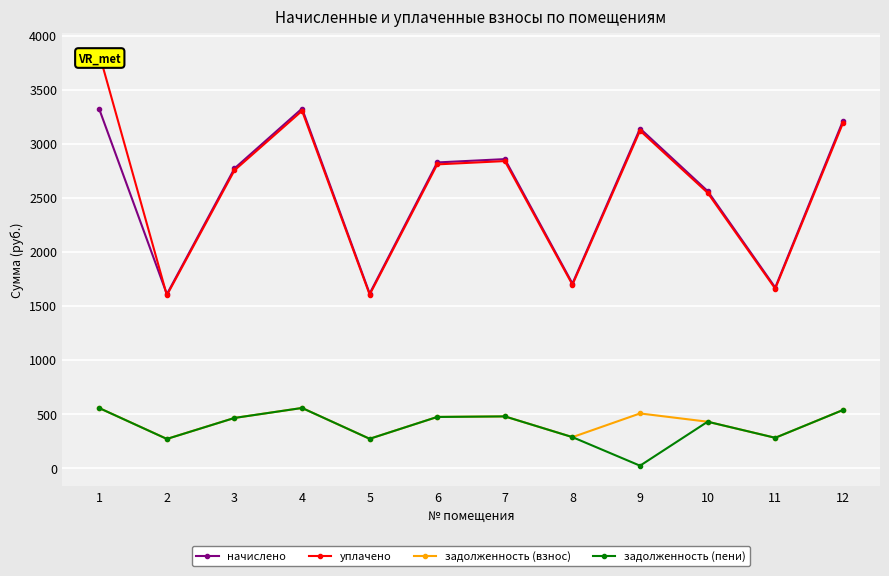

True or false: задолженность (пени) has more than 2 interior local peaks.

True